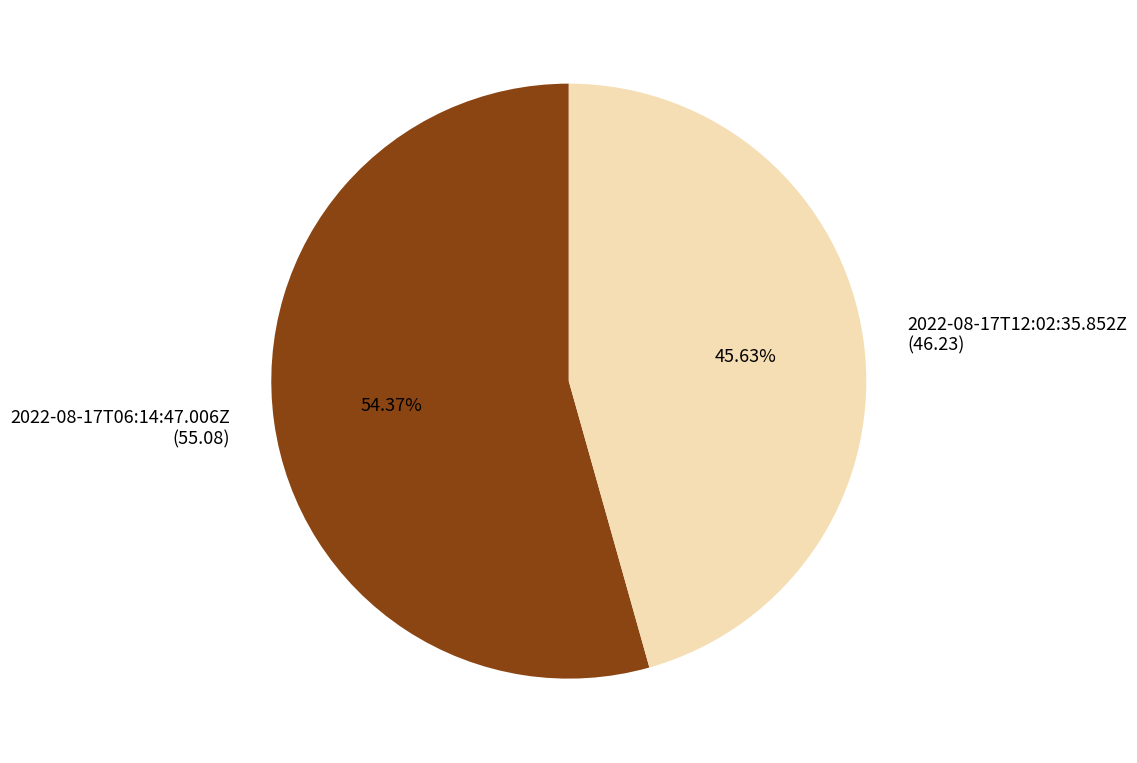

What is the smallest slice in the pie chart?

2022-08-17T12:02:35.852Z